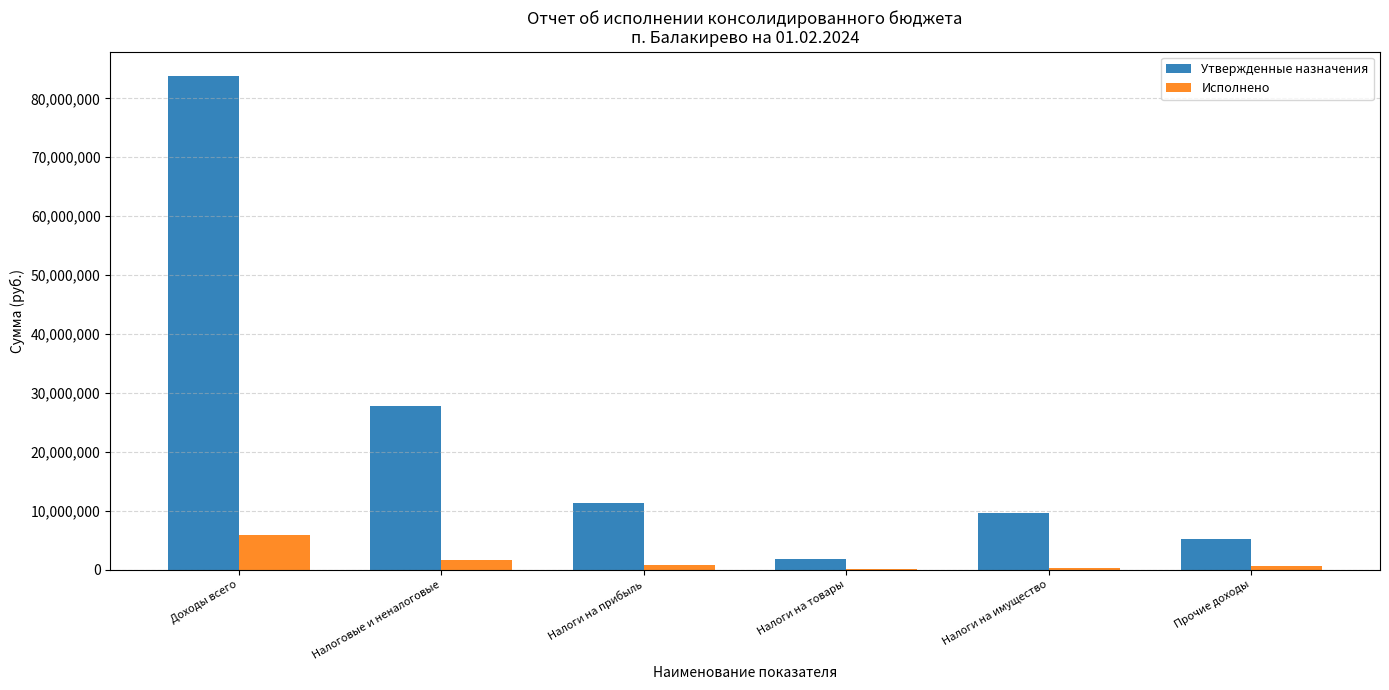

Which series has the largest range (max minus min)?

Утвержденные назначения